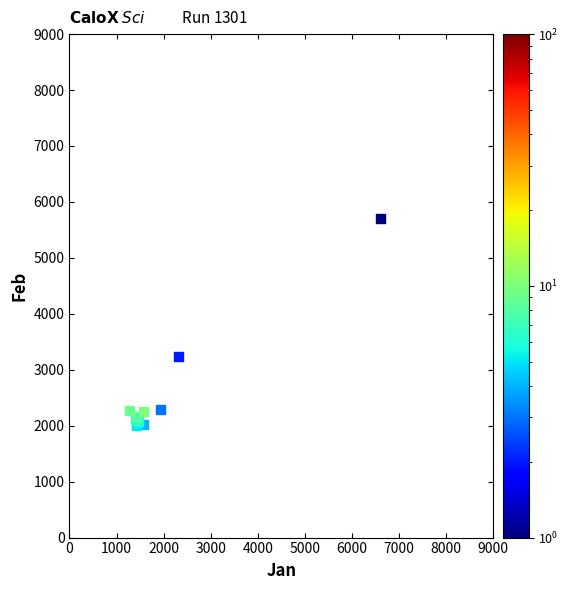

What Y value in the scatter plot is closest to 3847?

3230.9